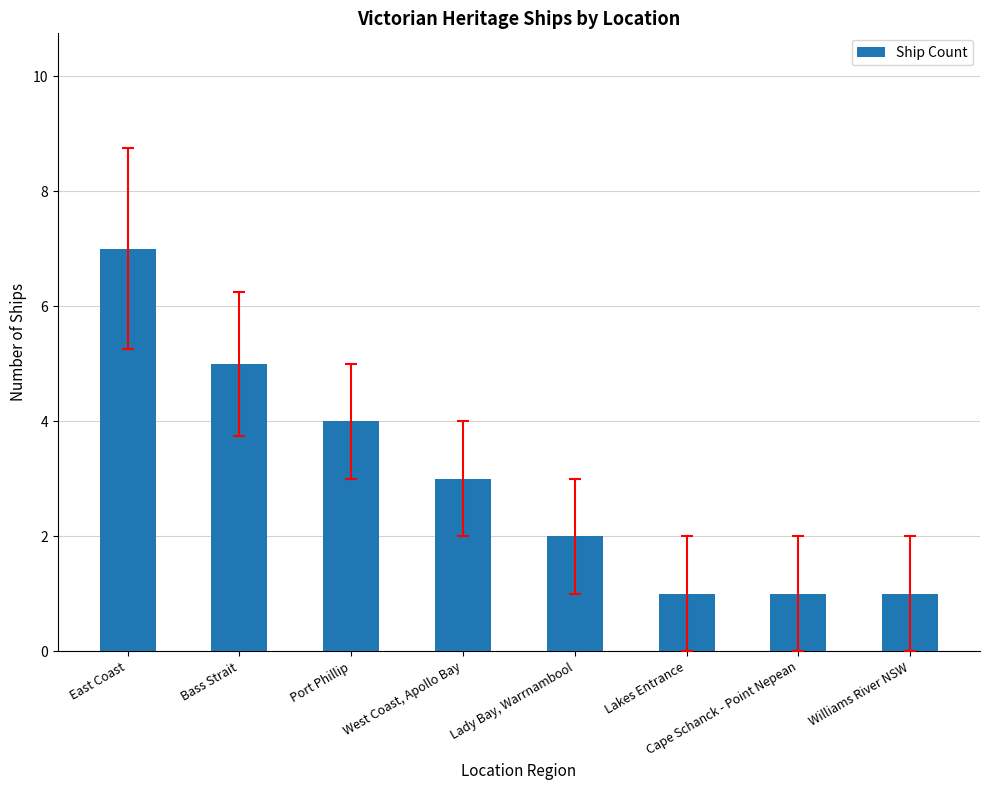

What is the smallest value displayed?

1